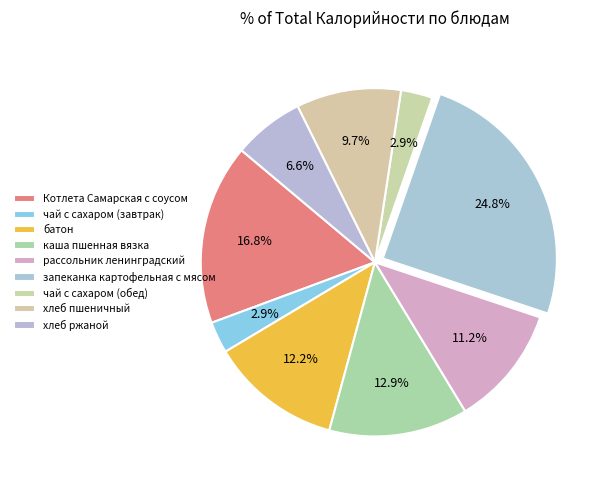

How many slices are in this pie chart?

9